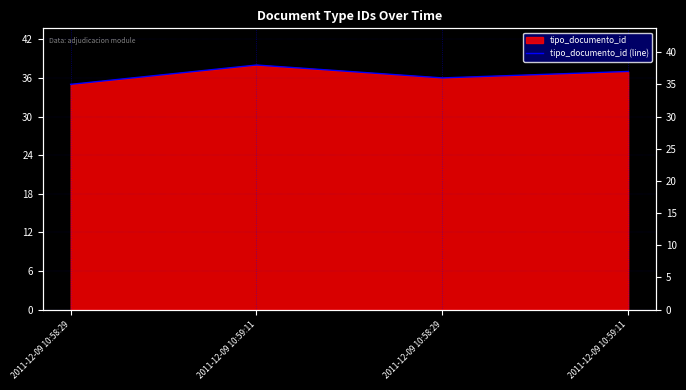

How many interior local peaks (higher than both neighbors) does the data have?

1